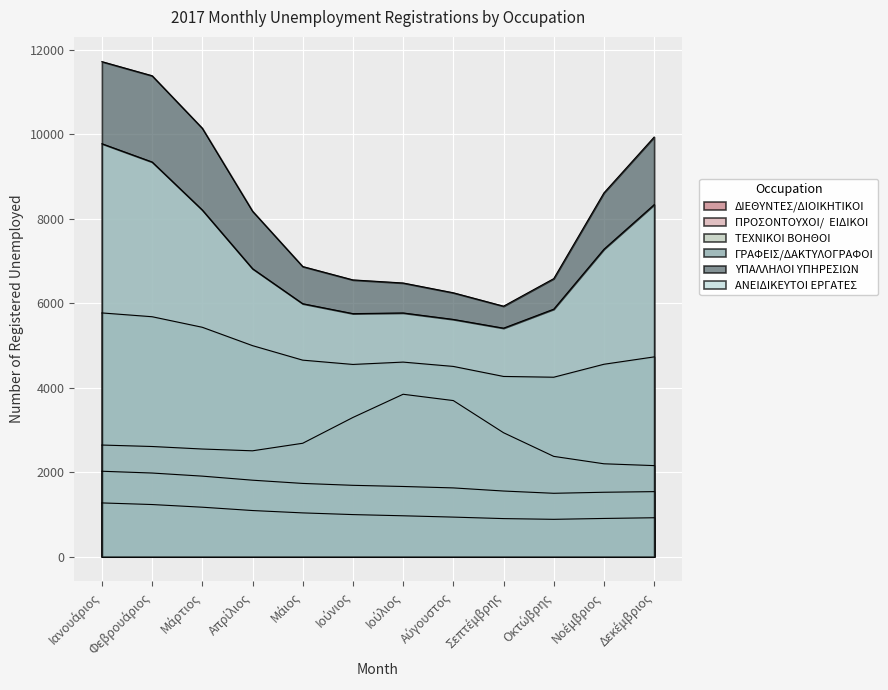

Reading left to right, transcribe all the data shown in this chart.

ΔΙΕΘΥΝΤΕΣ/ΔΙΟΙΚΗΤΙΚΟΙ: 1271.9	1233.9	1170.6	1092.0	1036.0	996.0	967.6	936.4	901.1	883.8	904.5	921.2
ΠΡΟΣΟΝΤΟΥΧΟΙ/  ΕΙΔΙΚΟΙ: 2641.8	2607.2	2547.5	2505.4	2683.9	3294.2	3843.6	3694.1	2933.3	2373.7	2198.3	2155.0
ΤΕΧΝΙΚΟΙ ΒΟΗΘΟΙ: 2021.8	1979.4	1906.0	1809.8	1733.5	1688.6	1661.1	1627.4	1553.6	1499.9	1524.5	1539.4
ΓΡΑΦΕΙΣ/ΔΑΚΤΥΛΟΓΡΑΦΟΙ: 5768.2	5678.3	5428.7	4994.3	4650.7	4549.1	4604.5	4502.2	4265.2	4246.7	4553.3	4727.8
ΥΠΑΛΛΗΛΟΙ ΥΠΗΡΕΣΙΩΝ: 11714.9	11381.0	10138.3	8176.1	6865.9	6549.3	6476.4	6244.7	5927.6	6579.5	8609.1	9929.3
ΑΝΕΙΔΙΚΕΥΤΟΙ ΕΡΓΑΤΕΣ: 9771.8	9339.1	8202.6	6814.4	5985.6	5751.1	5767.1	5614.2	5407.0	5856.9	7274.9	8329.3